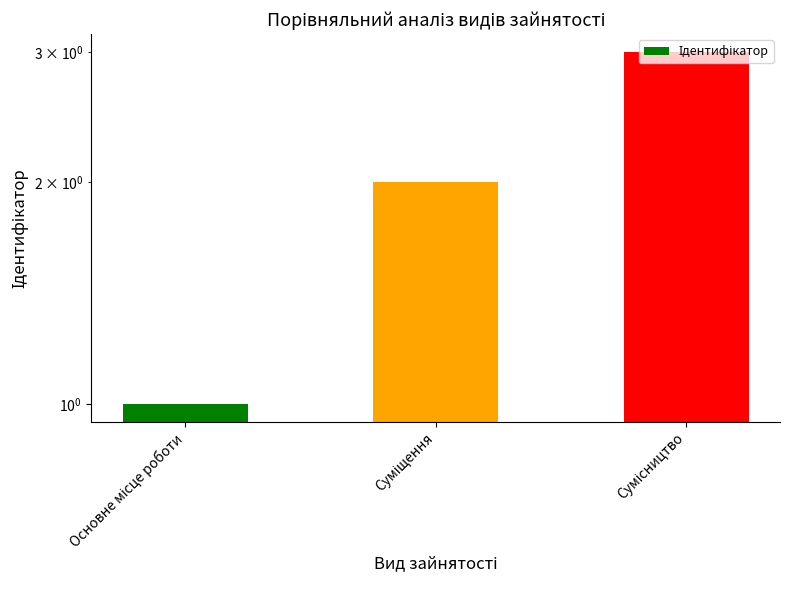

How many values exceed 2?

1